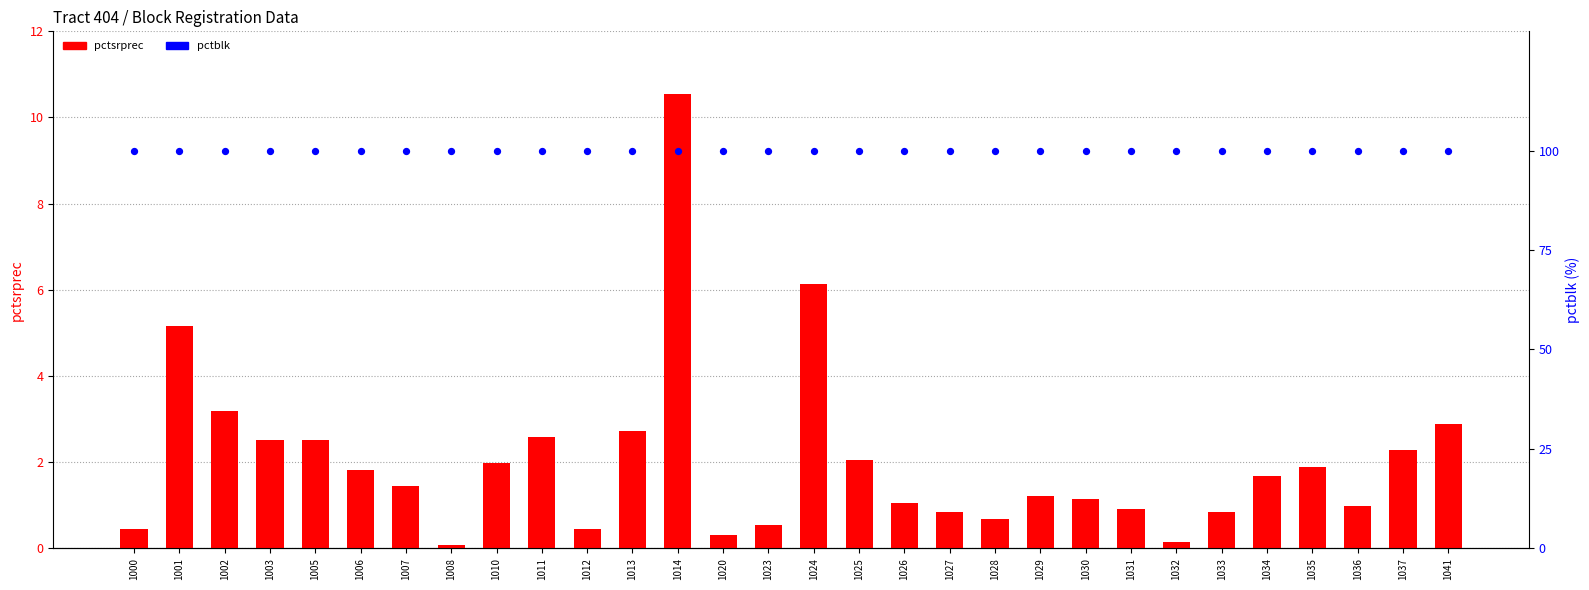

Which series reaches the minimum Y coordinate?

pctsrprec